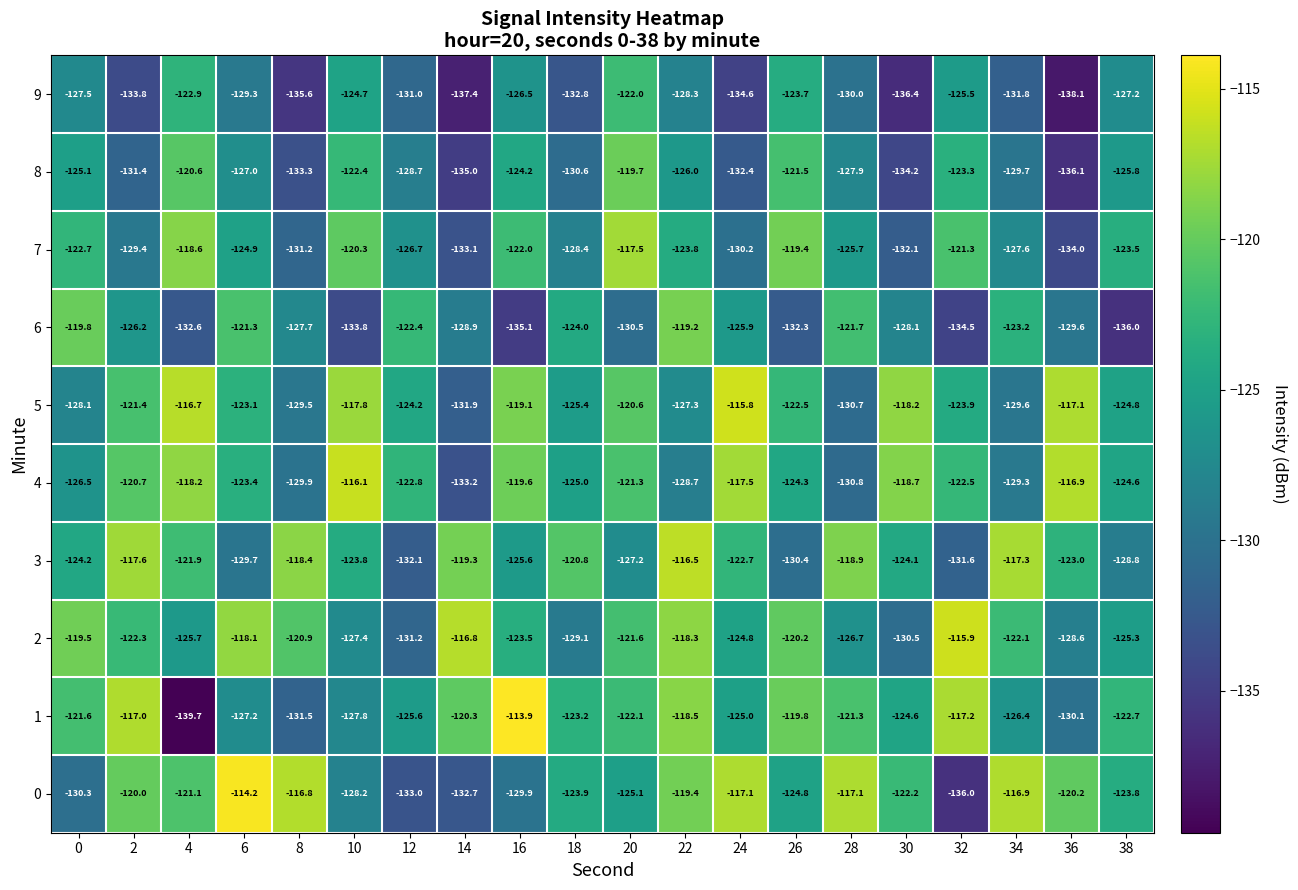

Is the value of 4 at 16 greater than the value of 0 at 2?

Yes